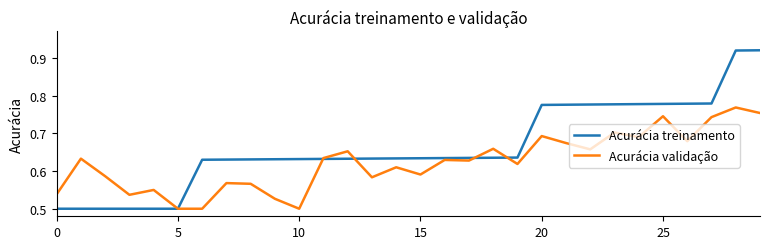

How many series are shown in this chart?

2